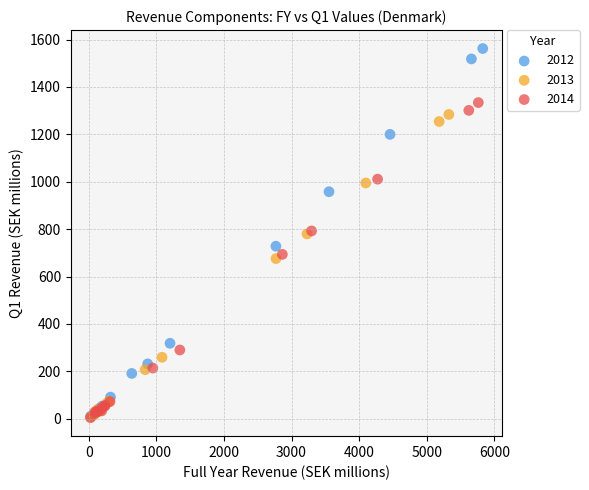

Which series has the largest Y range (max minus min)?

2012